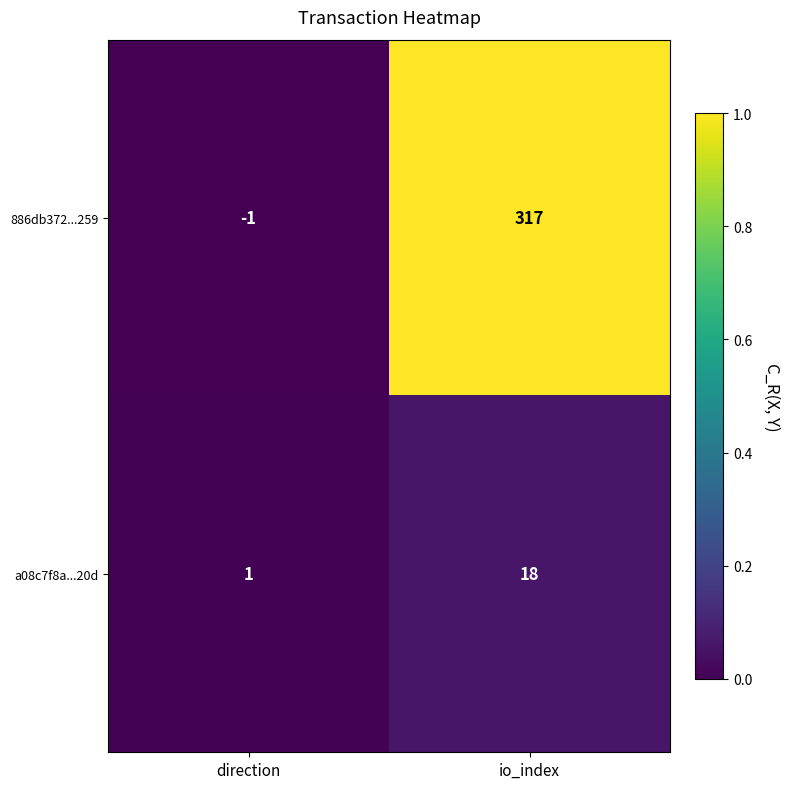

What is the average value of the 886db372...259 series?

158